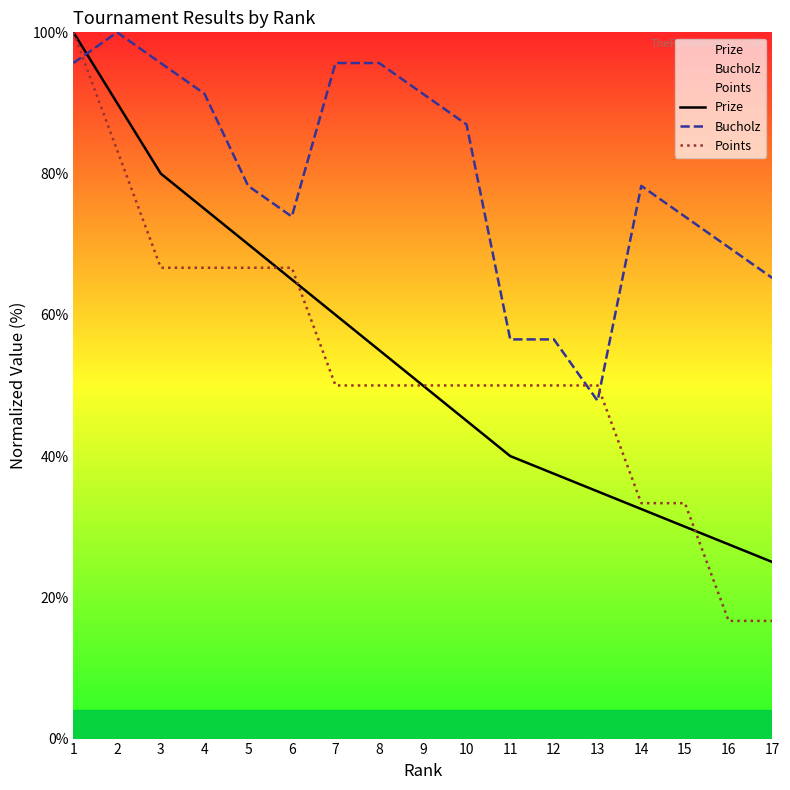

What is the total value across all series at 7?

205.7